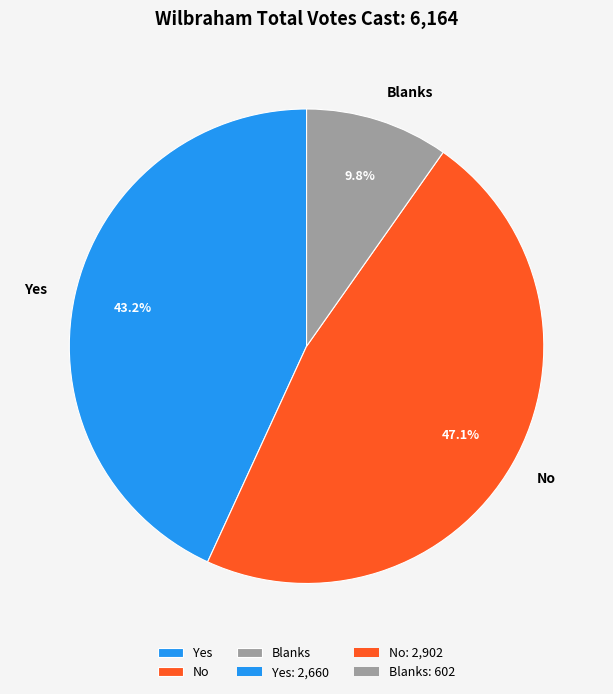

Rank the categories by value from lowest to highest.

Blanks, Yes, No